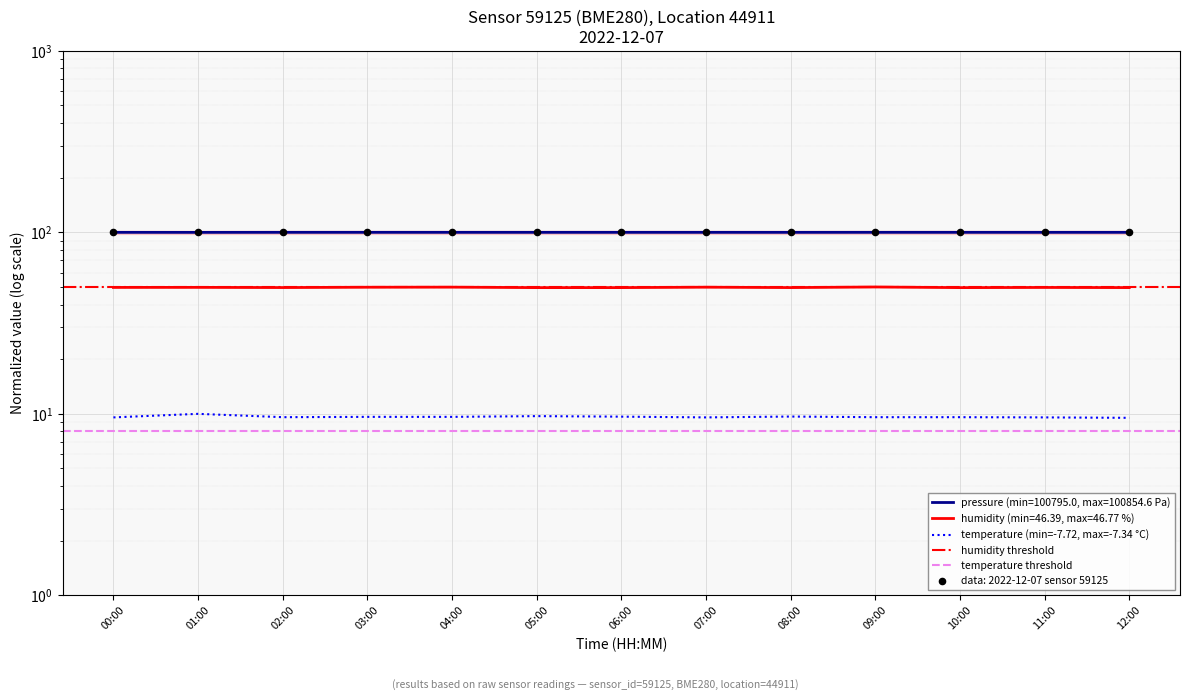

At which category is the sum across all series the highest?

01:00